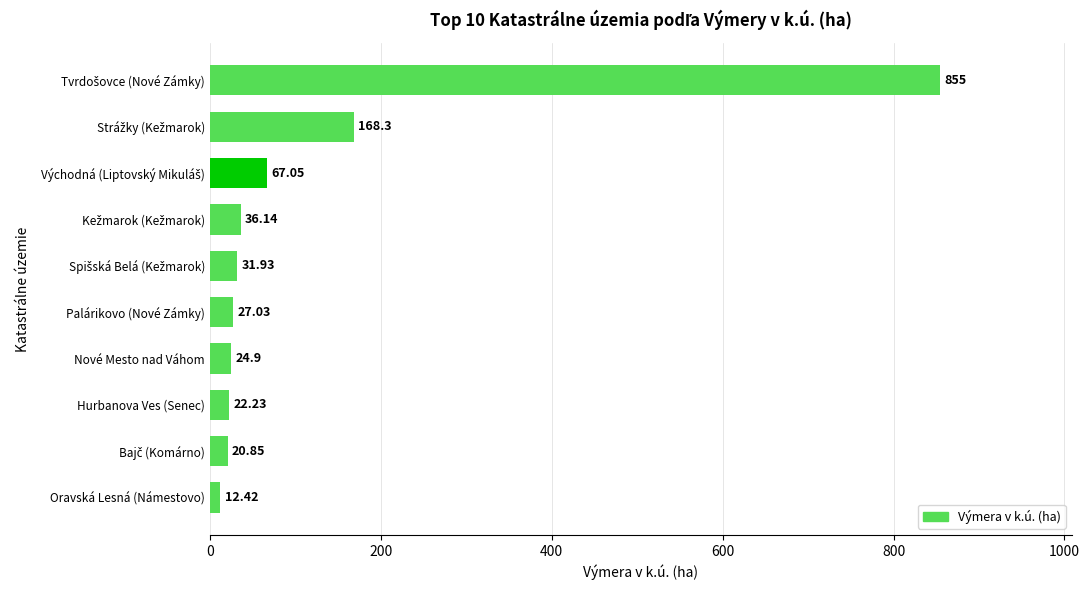

What is the difference between the second highest and second lowest values?

147.4